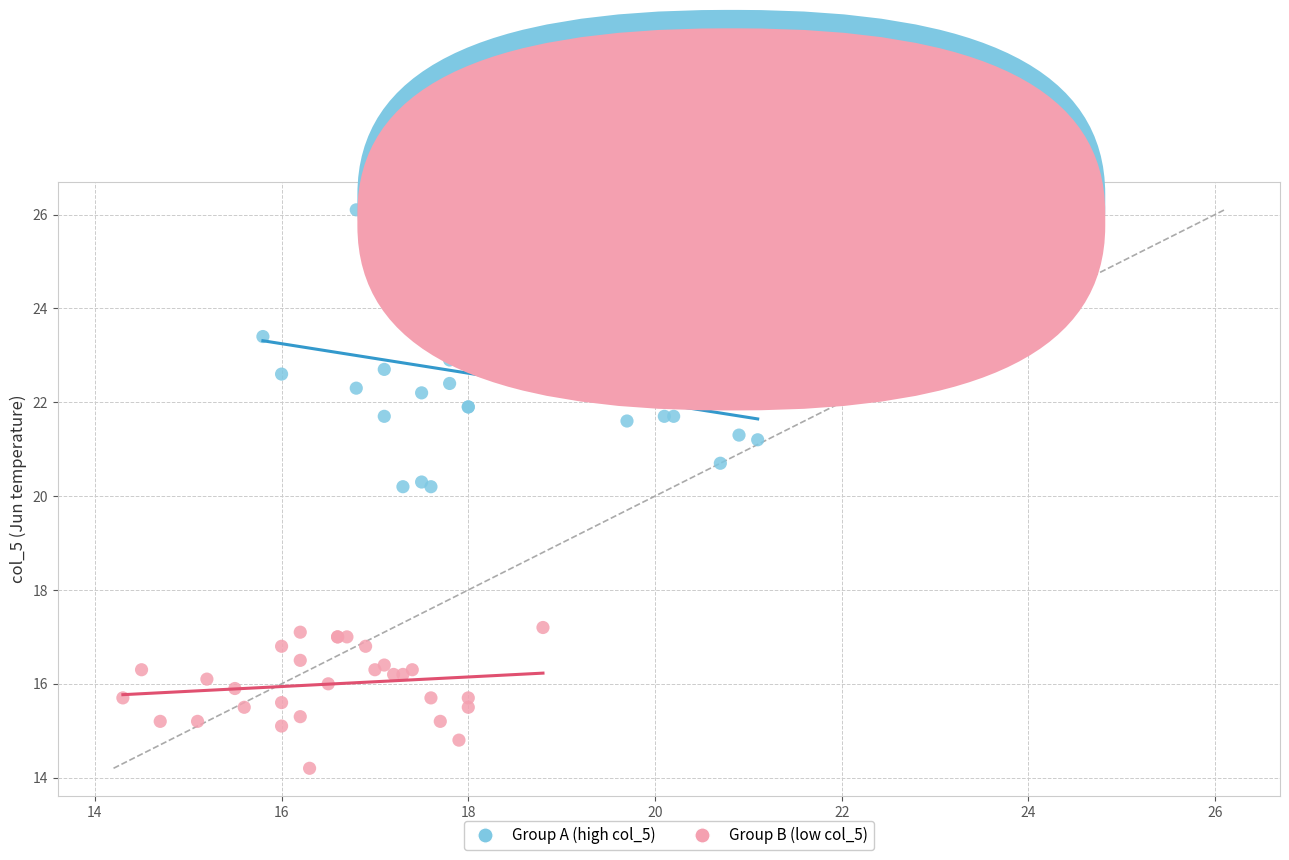

Which series reaches the minimum Y coordinate?

Group B (low col_5)